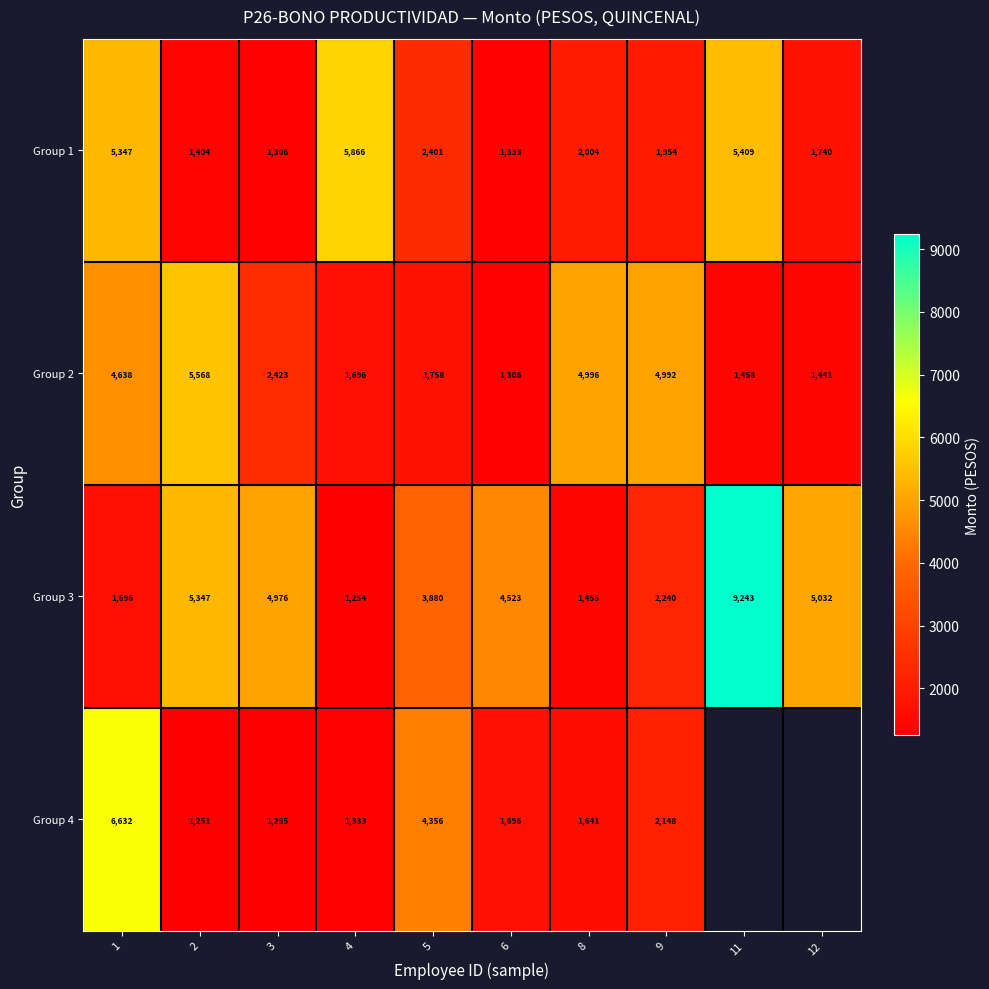

Which category has the highest value in the Group 1 series?

4